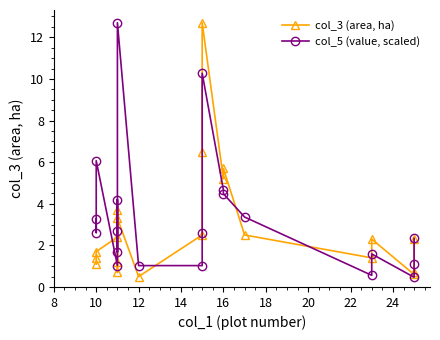

Which series has the largest total across all categories?

col_5 (value, scaled)